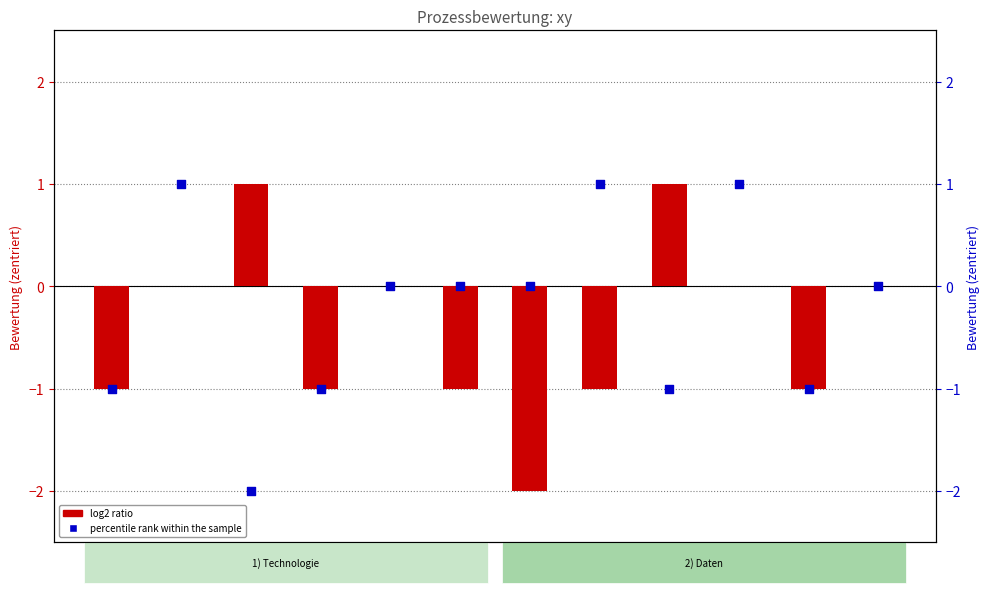

What are all the series names shown in the legend?

log2 ratio, percentile rank within the sample